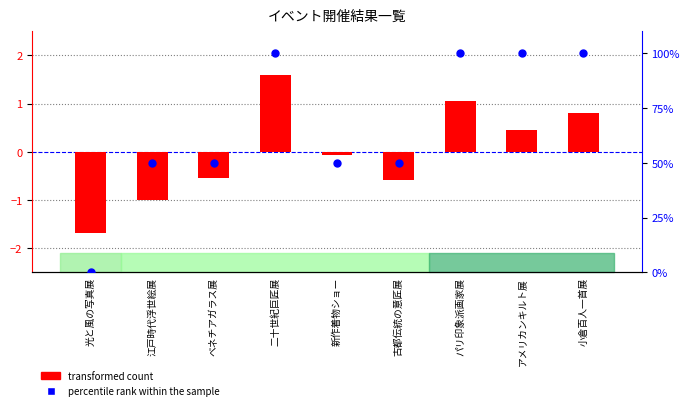

What is the total value across all series at 江戸時代浮世絵展?

49.0